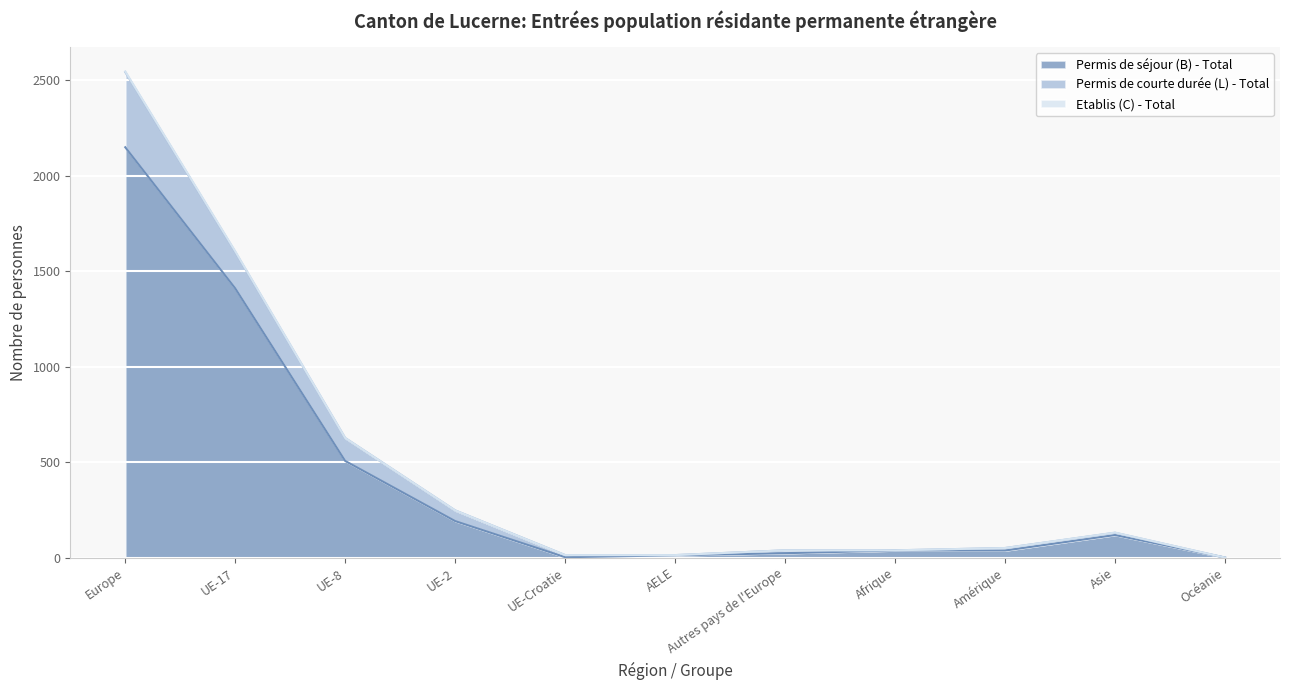

True or false: Permis de courte durée (L) - Total and Permis de séjour (B) - Total intersect in this chart.

False